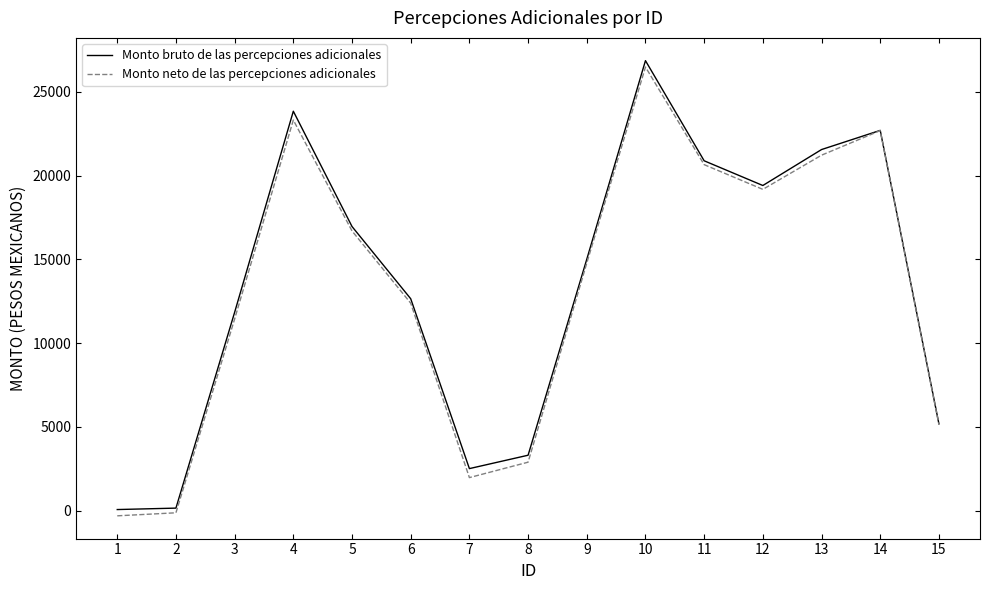

At which category is the sum across all series the highest?

10